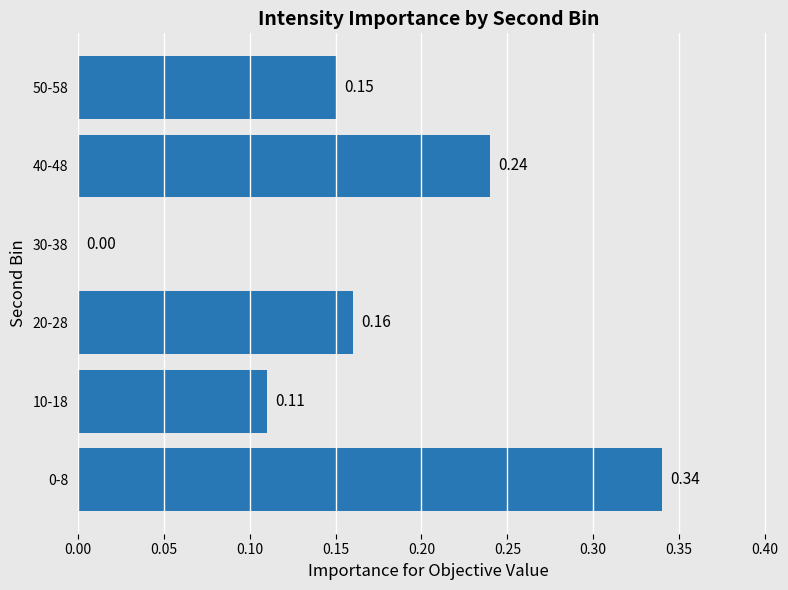

What is the sum of all values?

1.0